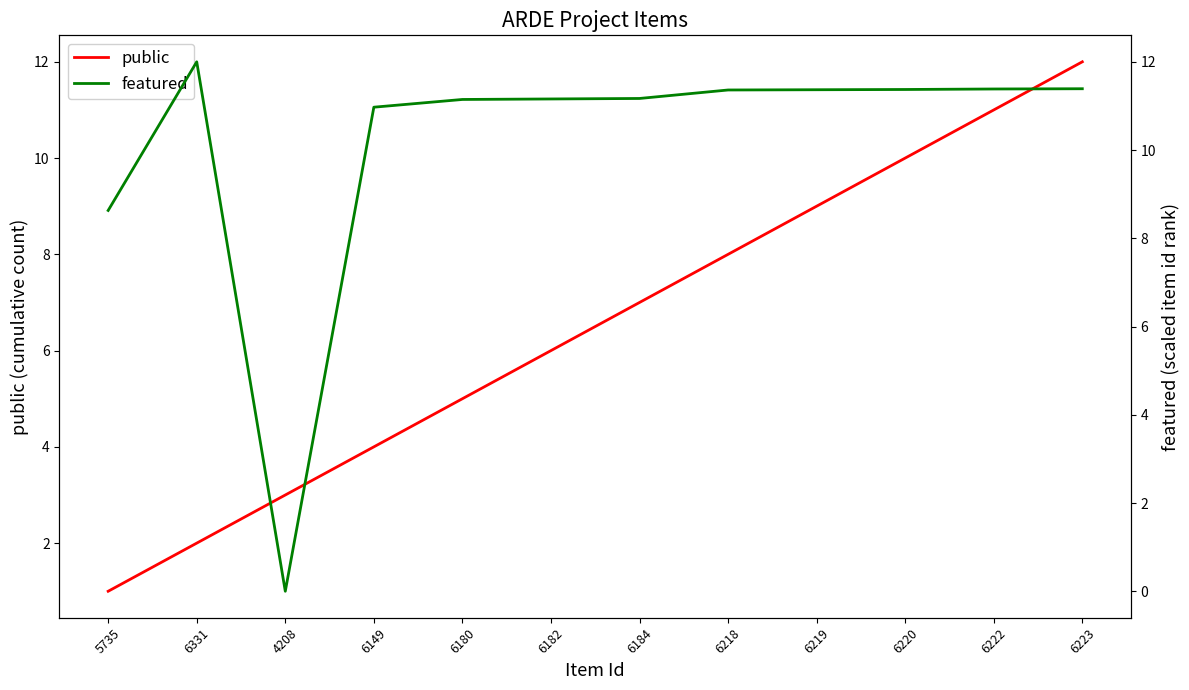

Between 5735 and 6220, which series saw the biggest shift?

public